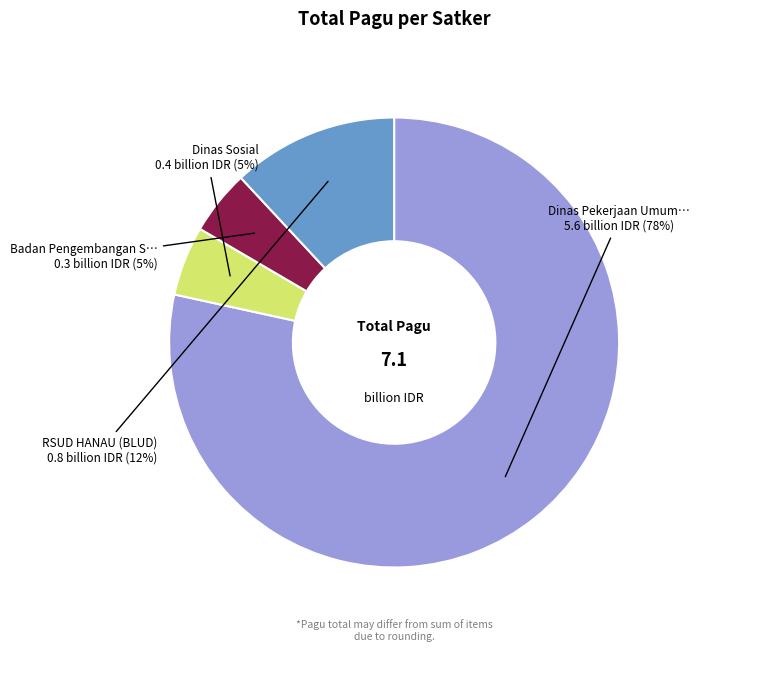

How many slices are in this pie chart?

4